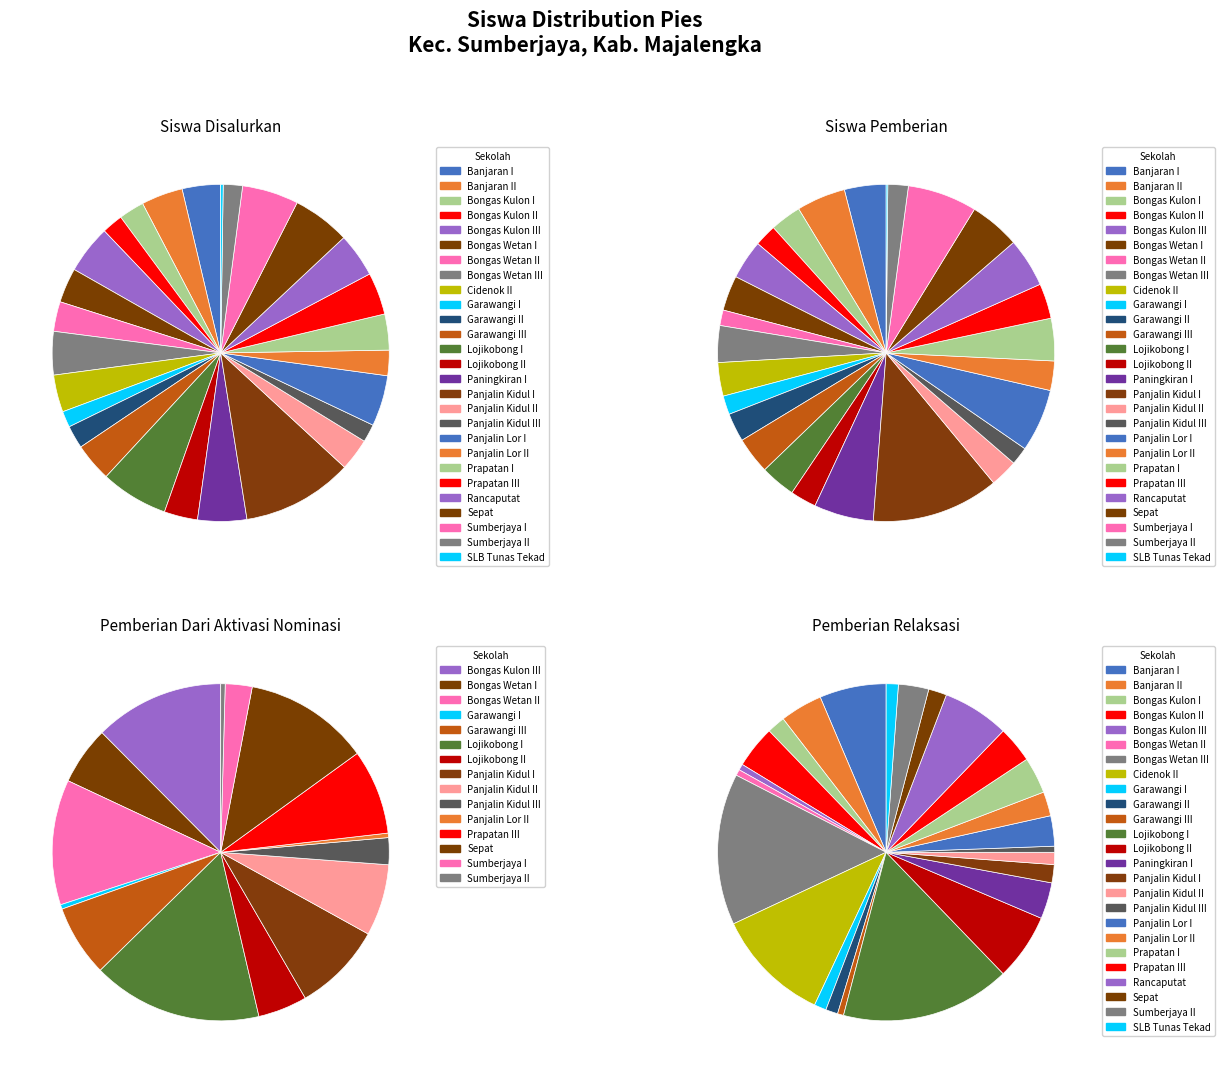

What is the spread (max minus min) of values at SD NEGERI PRAPATAN I?

52